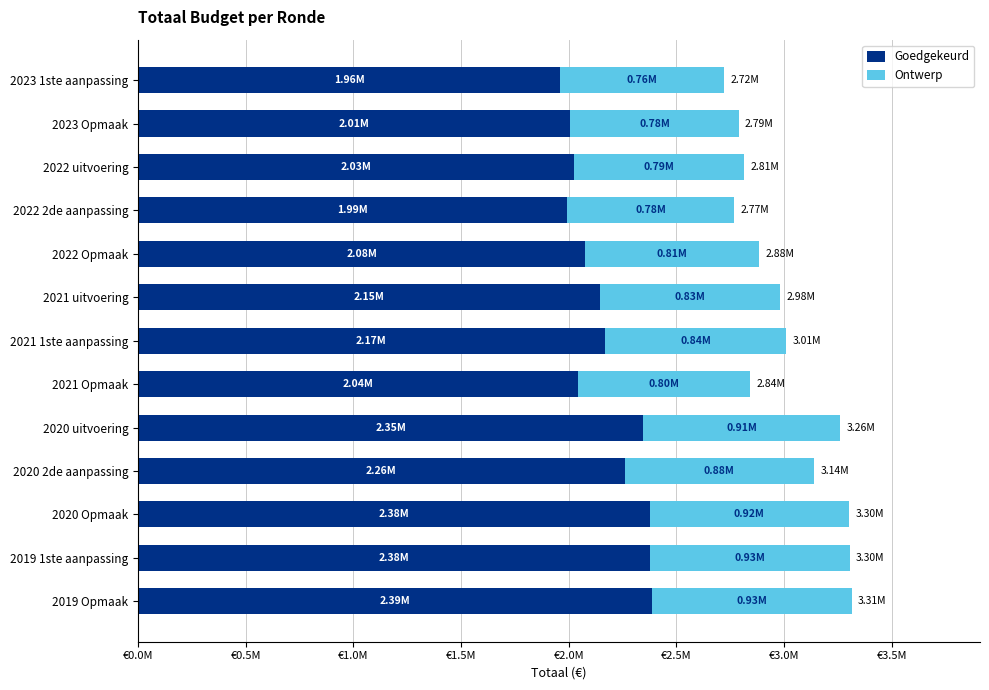

At which label is Goedgekeurd closest to 2172687?

2021 1ste aanpassing